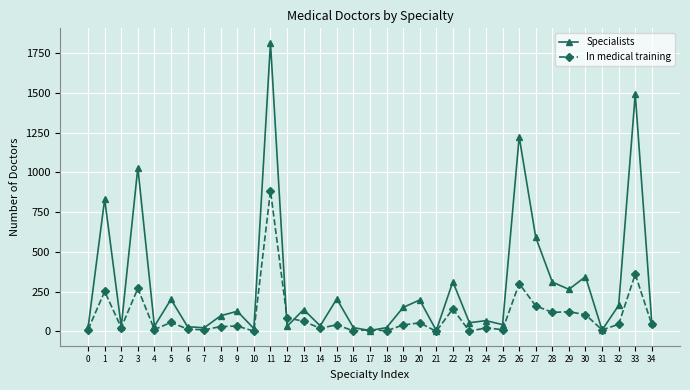

At which category does Specialists reach its first local valley?

2